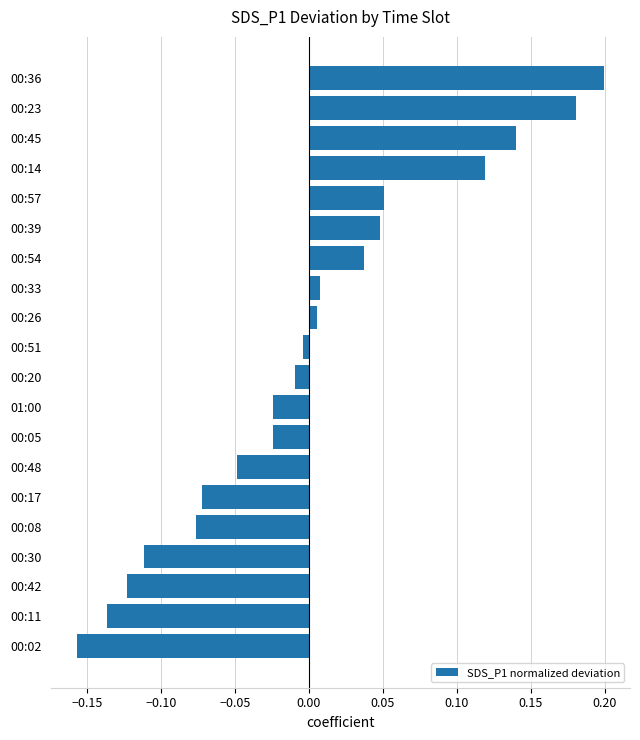

Is it true that the value at 00:54 is 0.1?

False